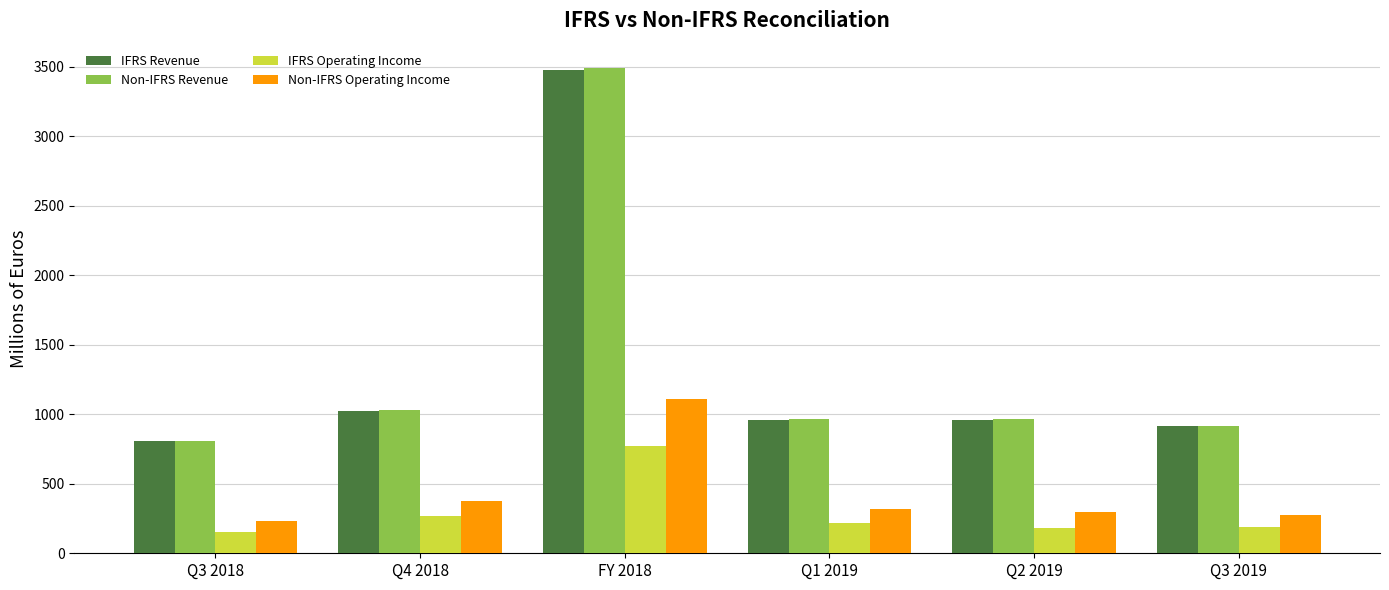

What is the sum of all IFRS Operating Income values?

1779.3